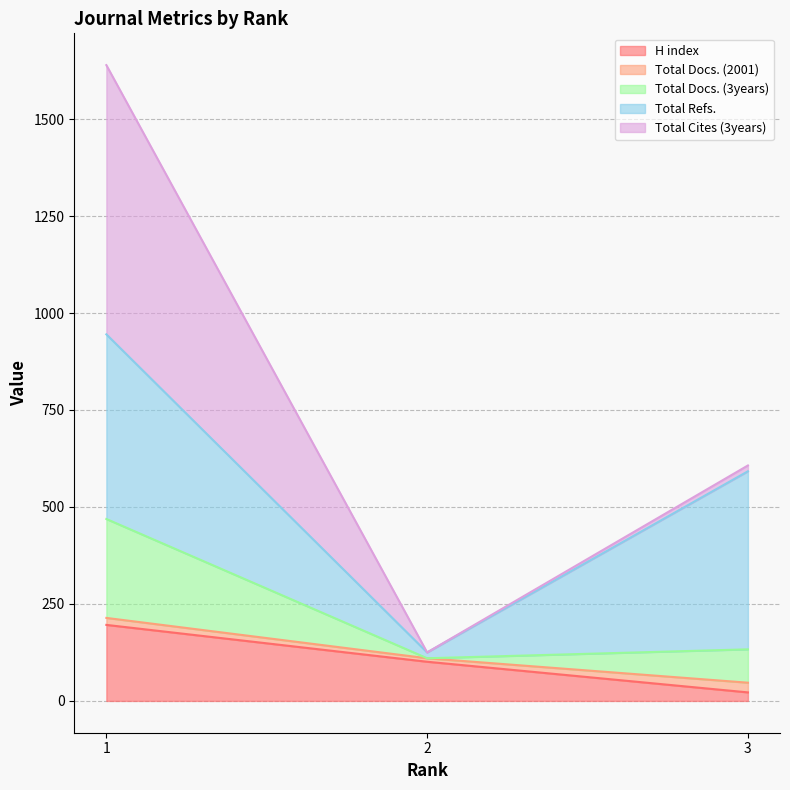

What is the maximum value for H index?

196